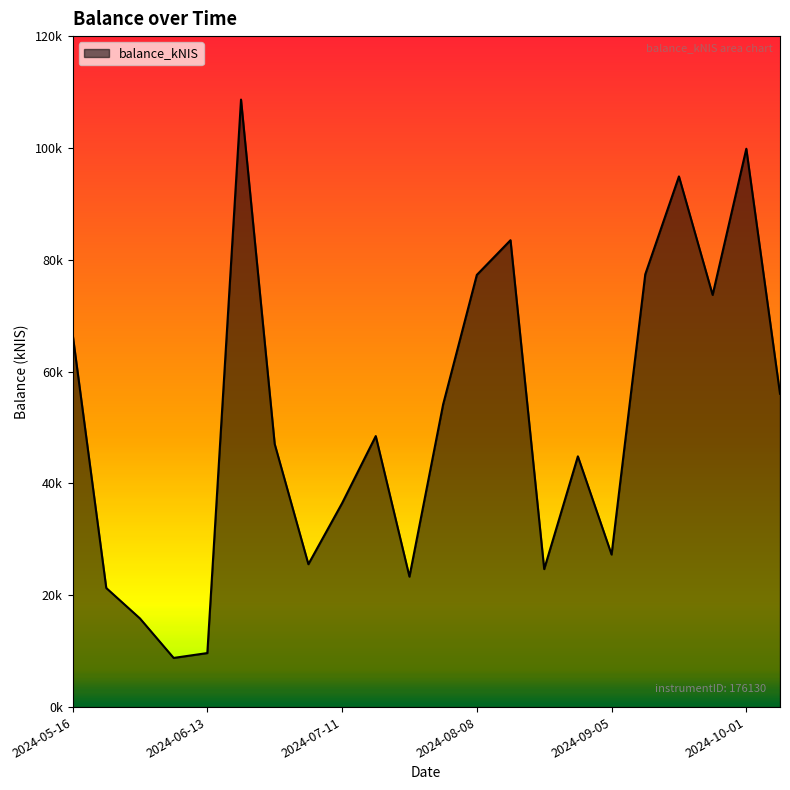

How many points are higher than both their immediate neighbors (excluding endpoints)?

6